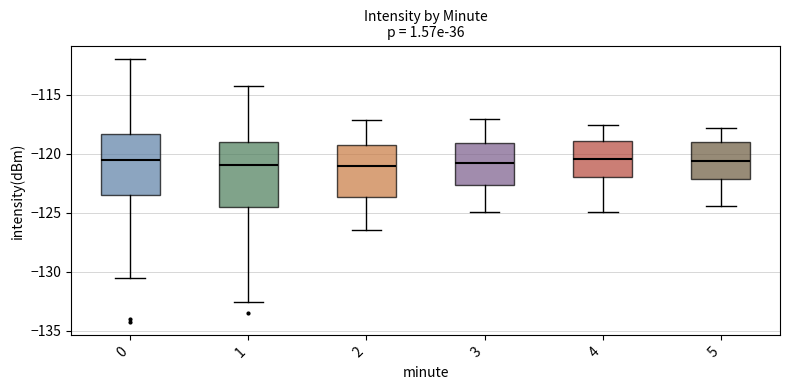

Reading left to right, transcribe this box plot: for each box, give where its median line is, the range the box spans, and where its two whiskers end, as read against the y-axis. The values are not printed on the chart, so give them approximately, as read against the axis.

0: median -120.5, box -123.5 to -118.5, whiskers -130.5 to -112.0
1: median -121.0, box -124.5 to -119.0, whiskers -132.5 to -114.0
2: median -121.0, box -123.5 to -119.0, whiskers -126.5 to -117.0
3: median -120.5, box -122.5 to -119.0, whiskers -125.0 to -117.0
4: median -120.5, box -122.0 to -119.0, whiskers -125.0 to -117.5
5: median -120.5, box -122.0 to -119.0, whiskers -124.5 to -118.0